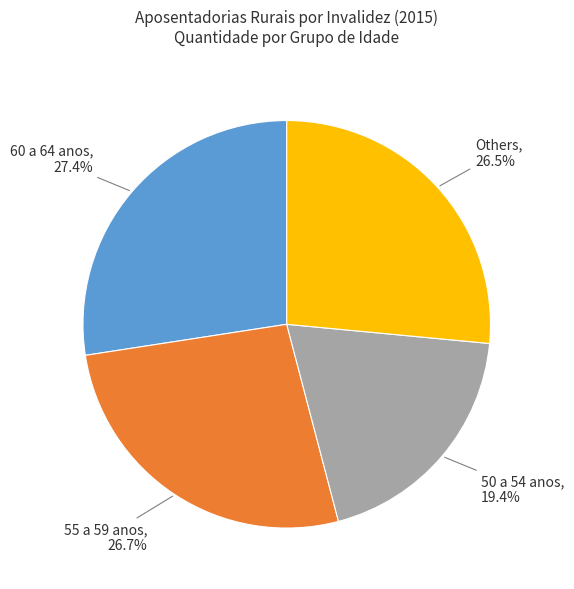

Is there a majority slice in this chart?

No